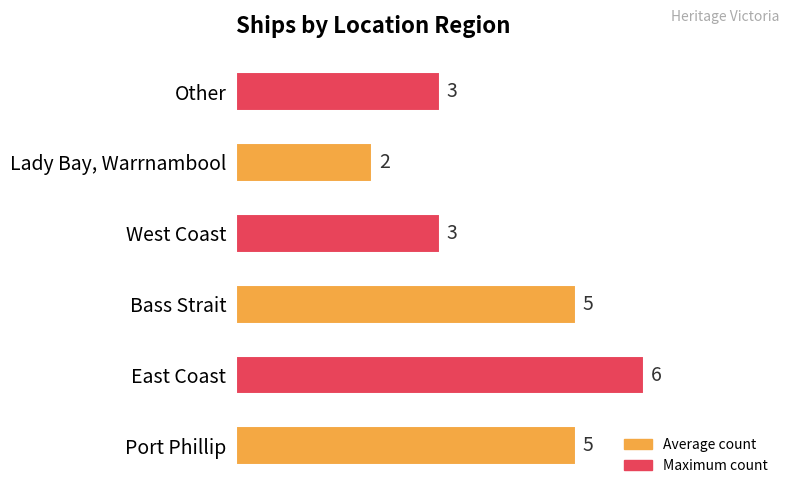

Count the values in the range 3 to 5.

4